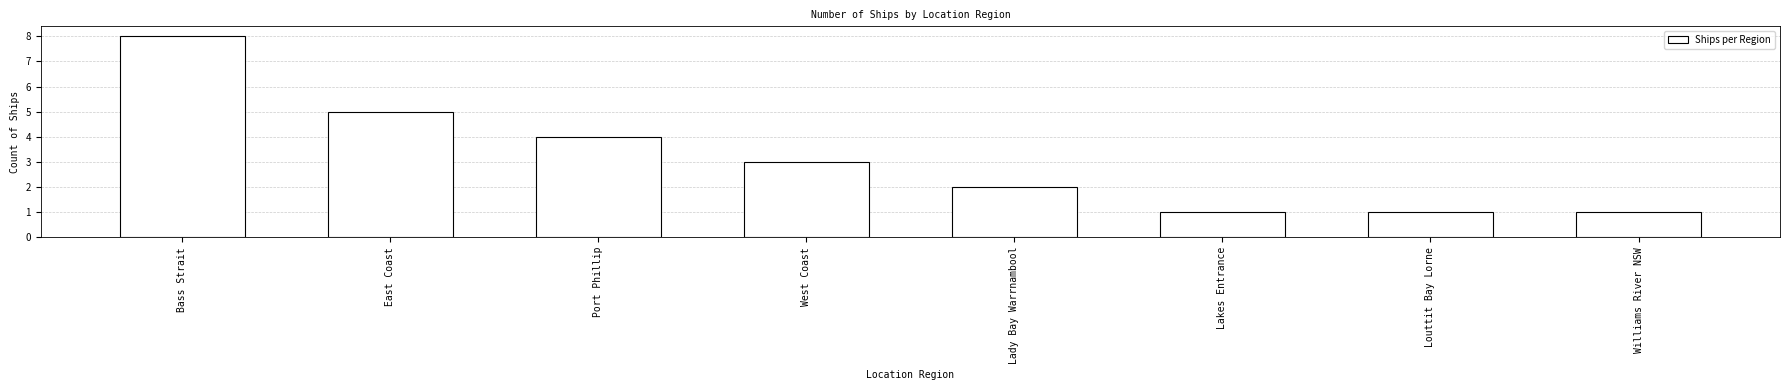

At which label does the data first exceed 3?

Bass Strait